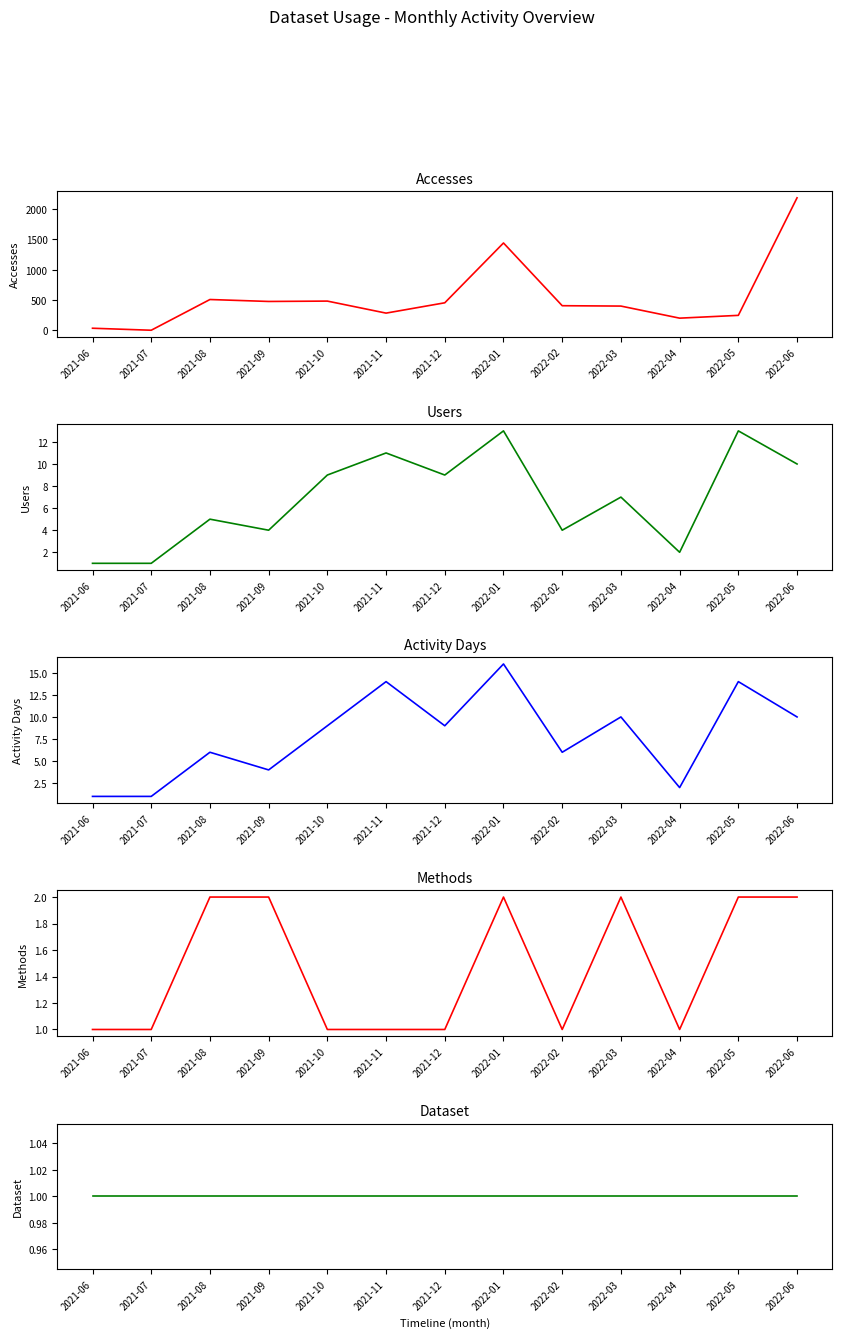

What is the sum of the Dataset values at 2021-09 and 2022-03?

2